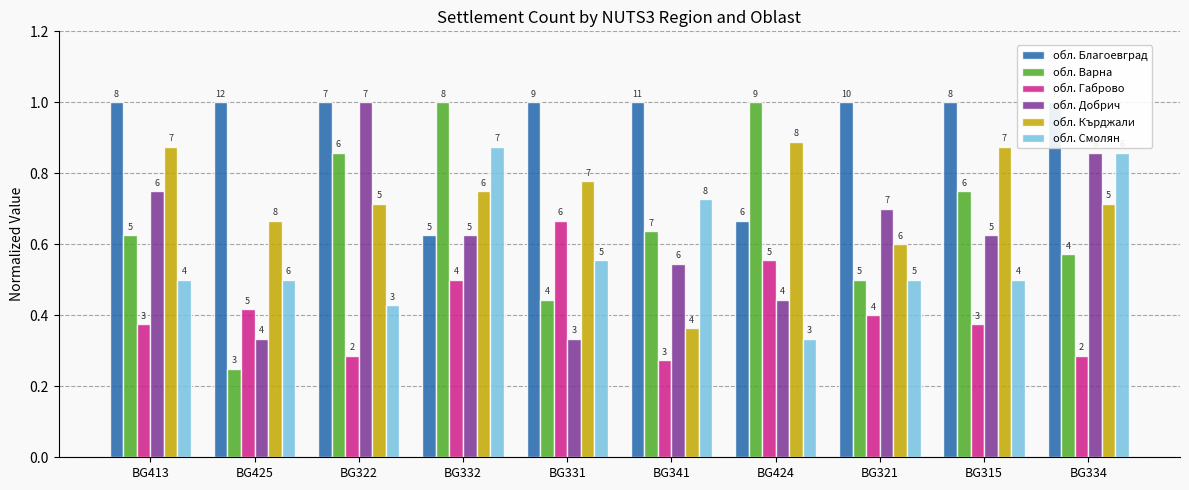

Which has a higher value, BG334 or BG315?

BG334